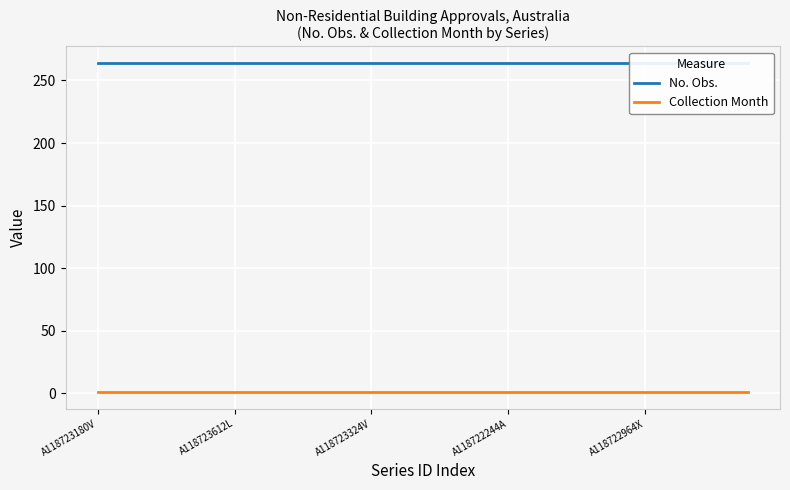

What is the label of the 1st point from the left?

A118723180V